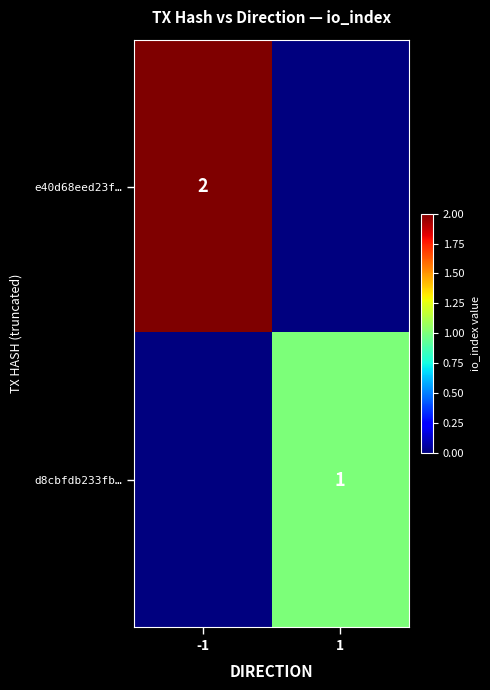

Which has a higher value, 1 or -1?

-1